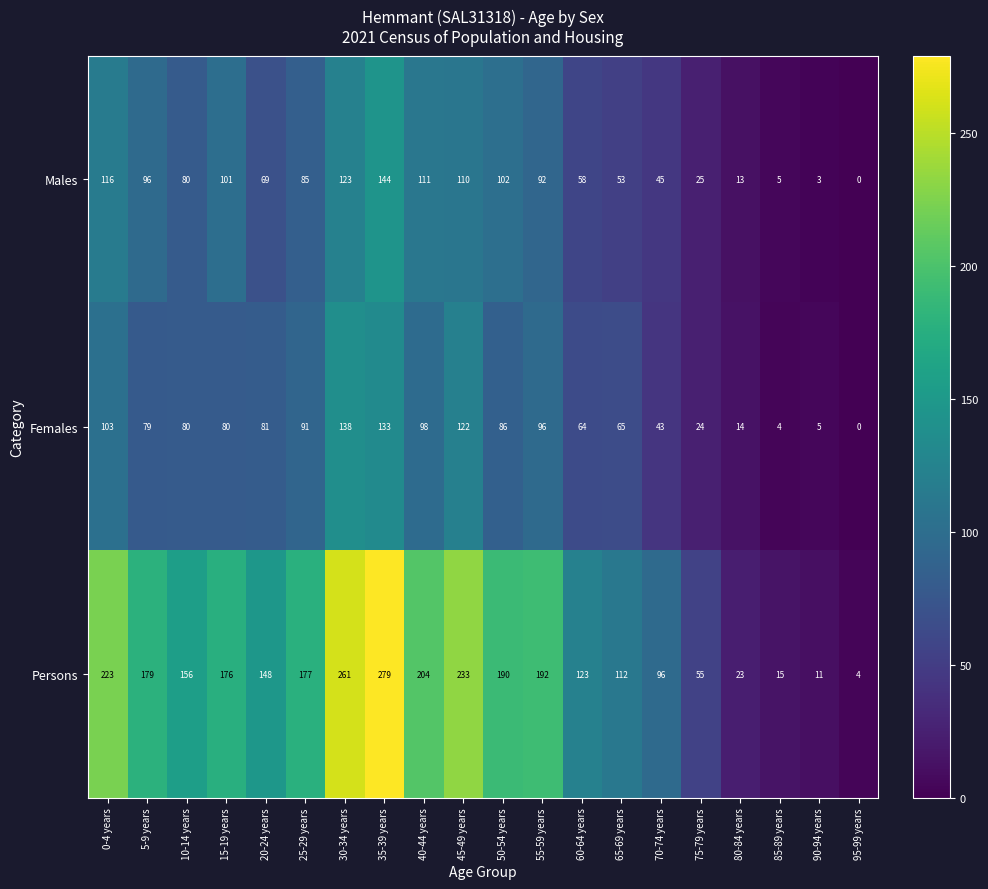

Which series has the largest total across all categories?

Persons